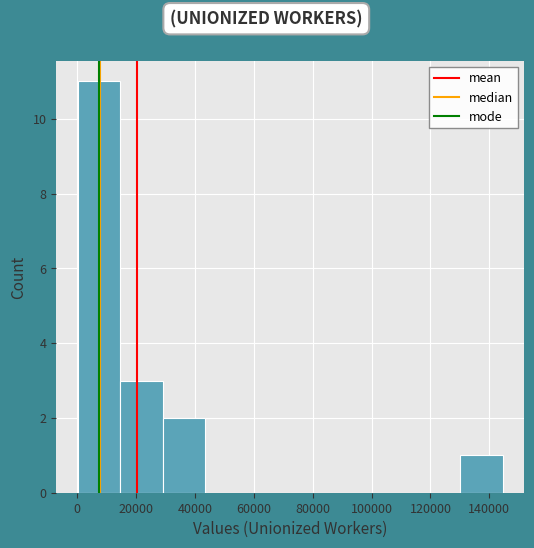

Reading left to right, list every bar in this chart as the range it spans on the x-axis followed by its height. Neither the bar edges nor the heights are printed on the chart, so give them approximately, as read against the axes.

0 to 14000: 11
14000 to 30000: 3
30000 to 44000: 2
44000 to 58000: 0
58000 to 72000: 0
72000 to 86000: 0
86000 to 102000: 0
102000 to 116000: 0
116000 to 130000: 0
130000 to 144000: 1